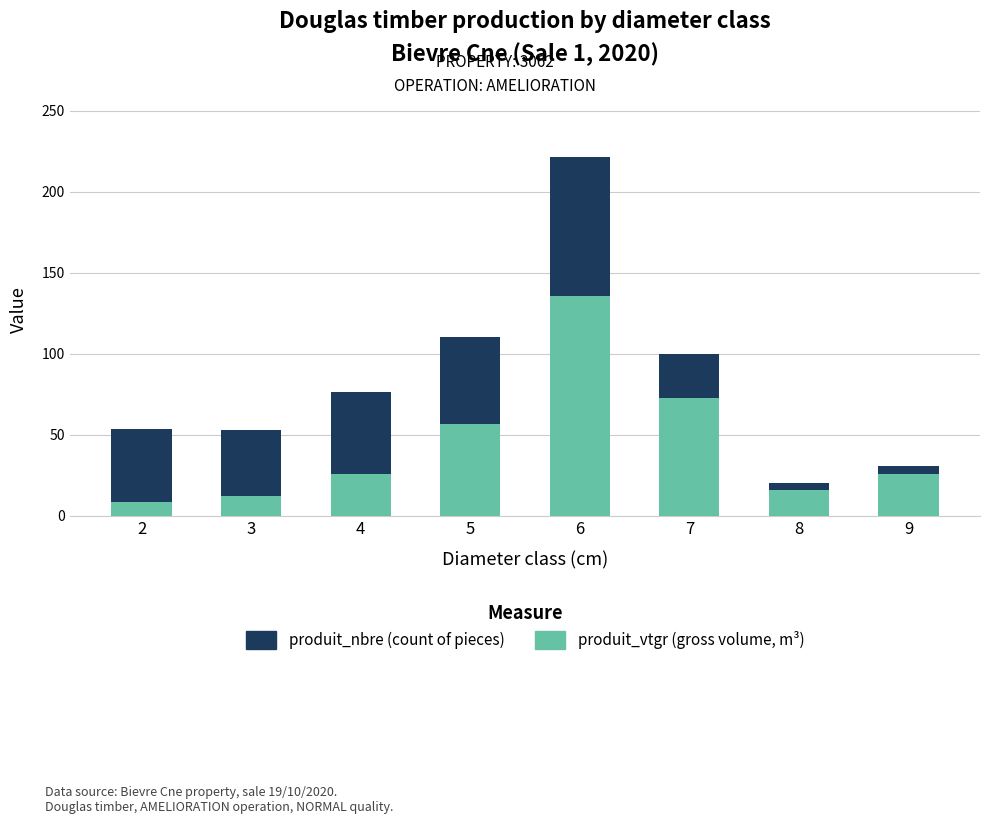

At which category is the sum across all series the highest?

6